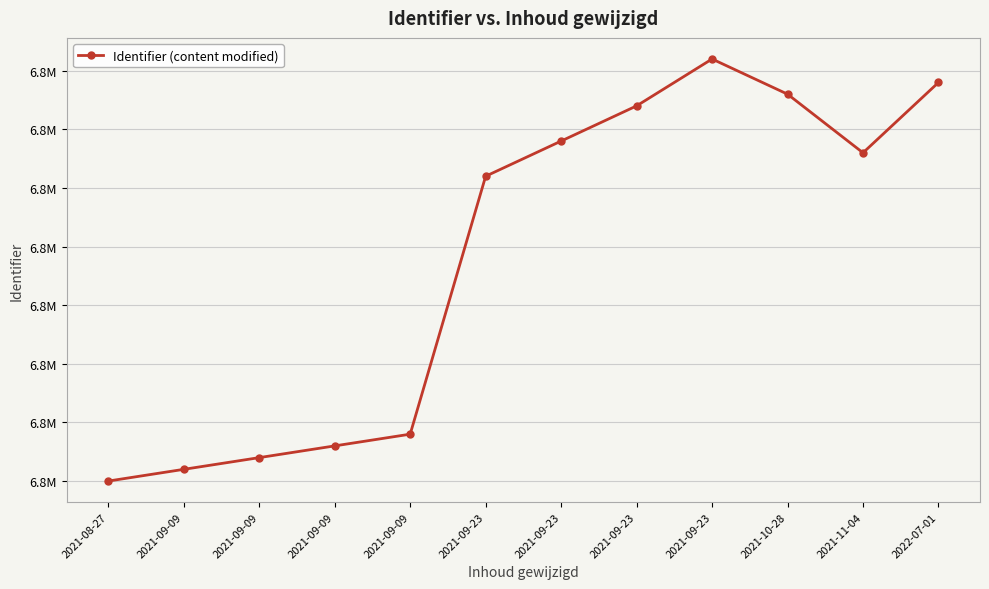

Where is the first local minimum?

2021-11-04